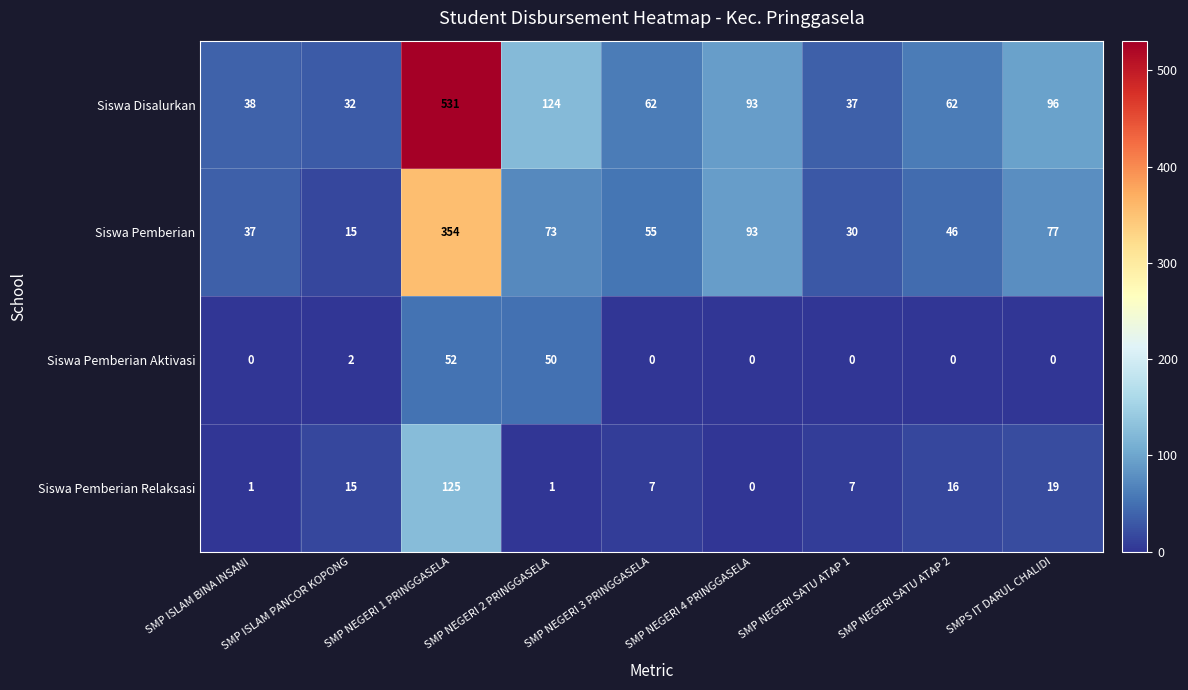

What is the average value of the Siswa Pemberian series?

87